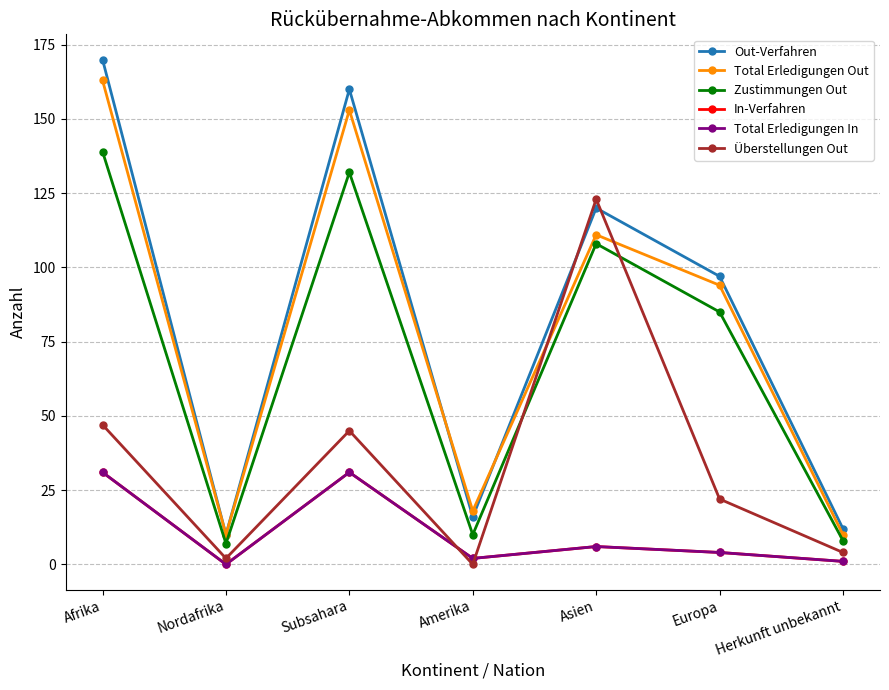

Which series changed the most between Afrika and Amerika?

Out-Verfahren